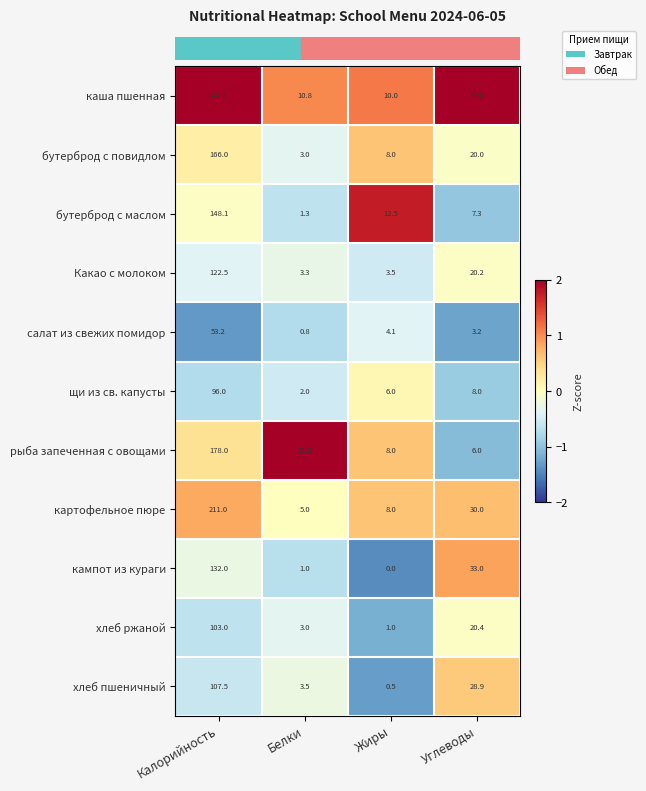

At which category does the chart reach its minimum across all series?

Жиры